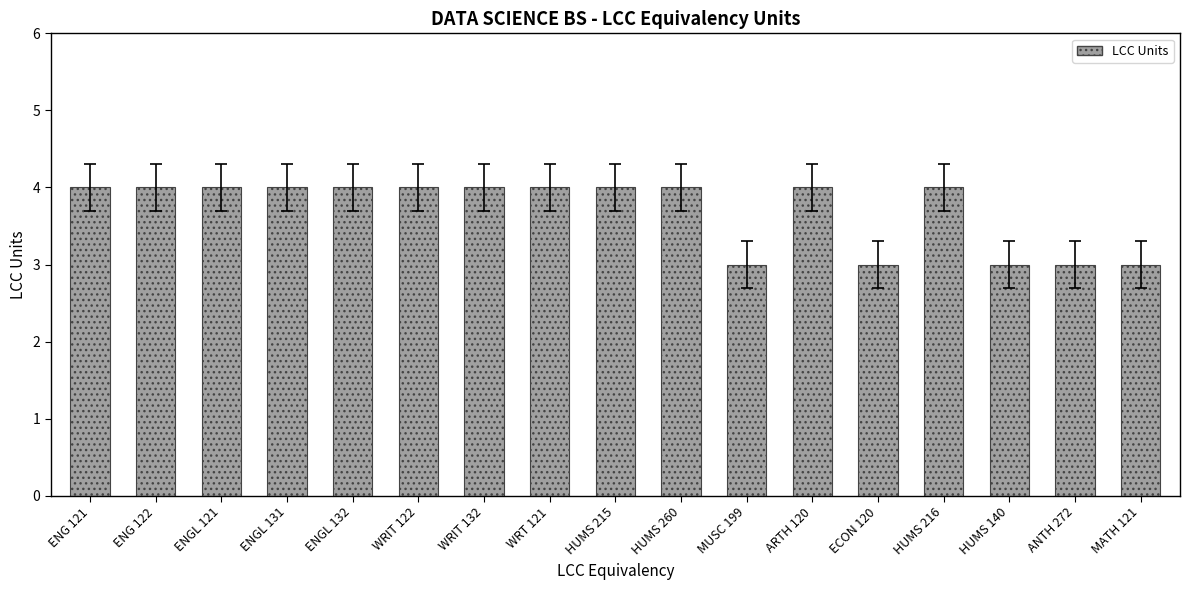

Is it true that the value at HUMS 216 is 6?

False